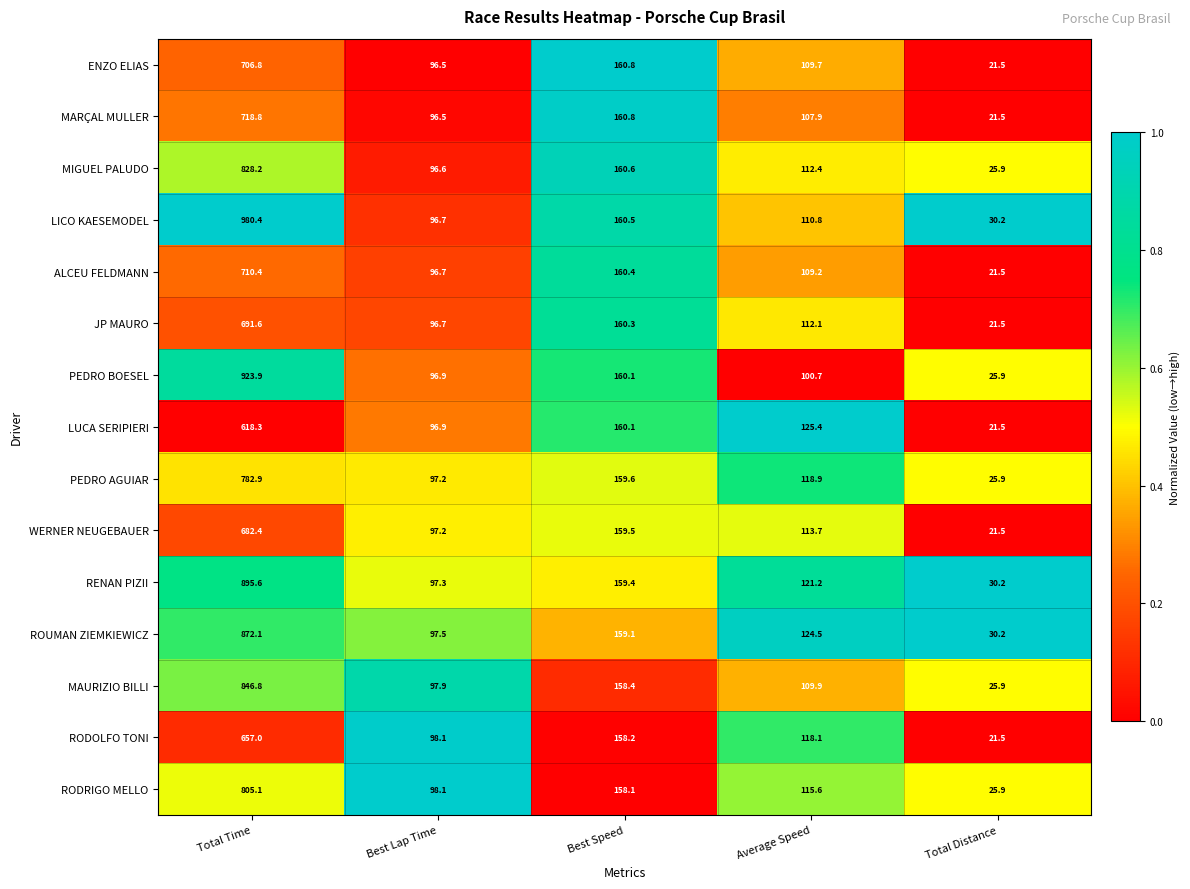

List the labels in order of RODRIGO MELLO value, largest first.

Total Time, Best Speed, Average Speed, Best Lap Time, Total Distance